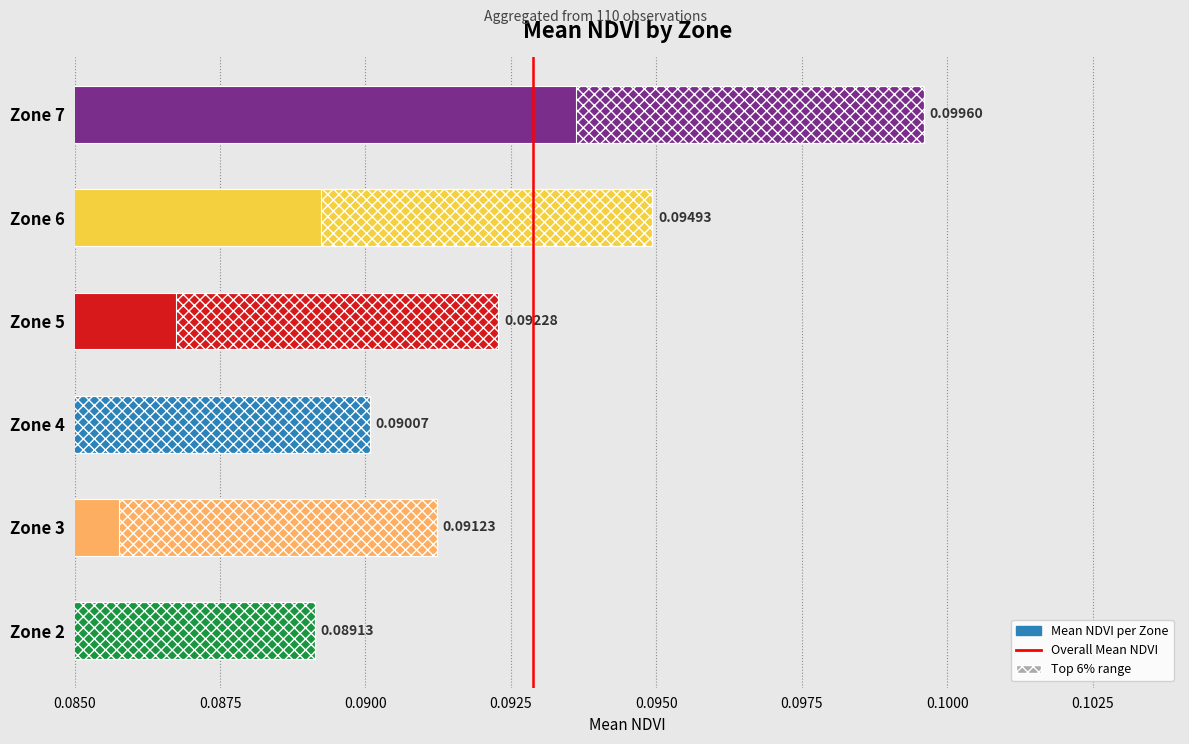

Read the value at Zone 7.

0.1